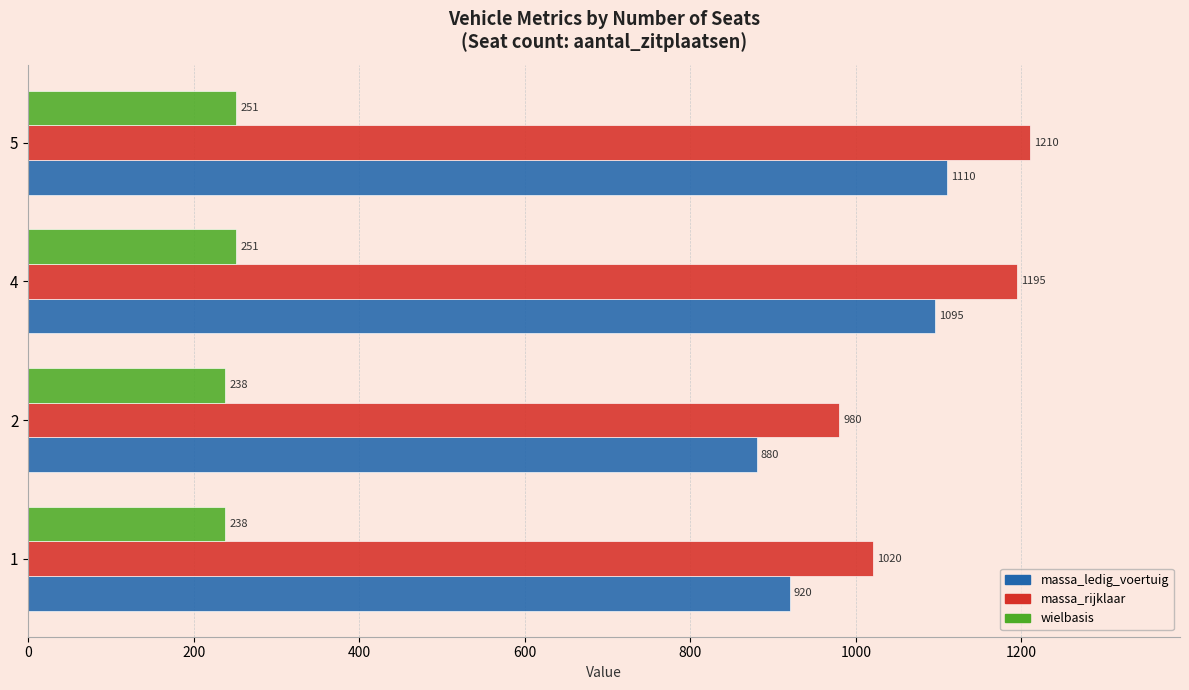

What is the minimum value for wielbasis?

238